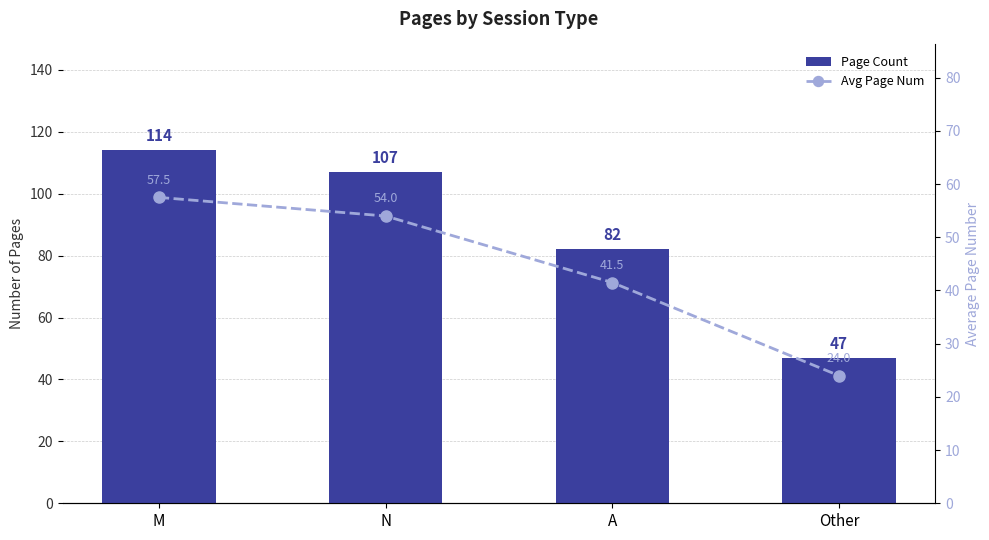

What is the difference between the Avg Page Num values at A and N?

12.5